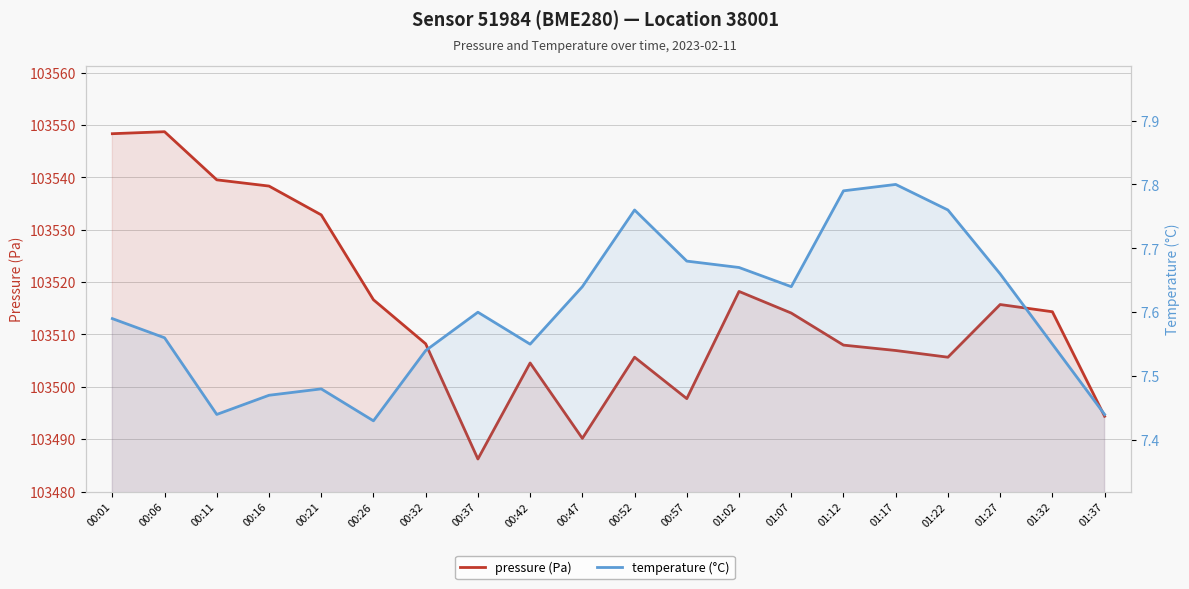

Where does the pressure (Pa) series first go above 103514?

00:01